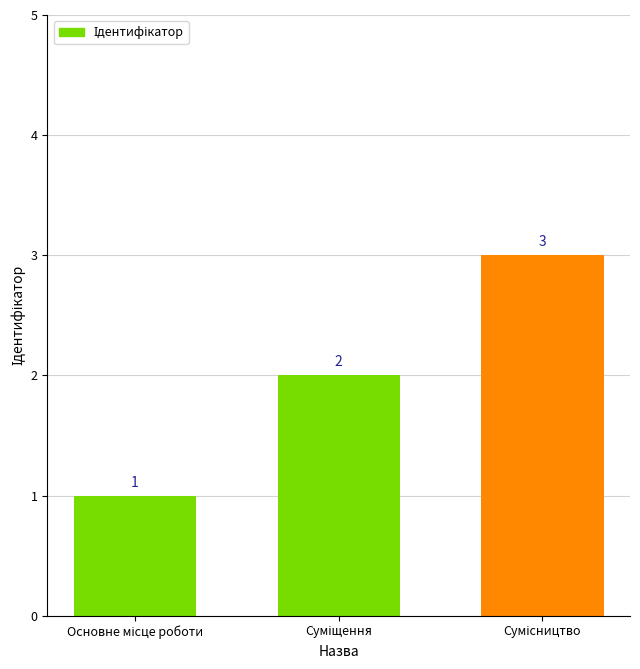

What is the sum of all values?

6